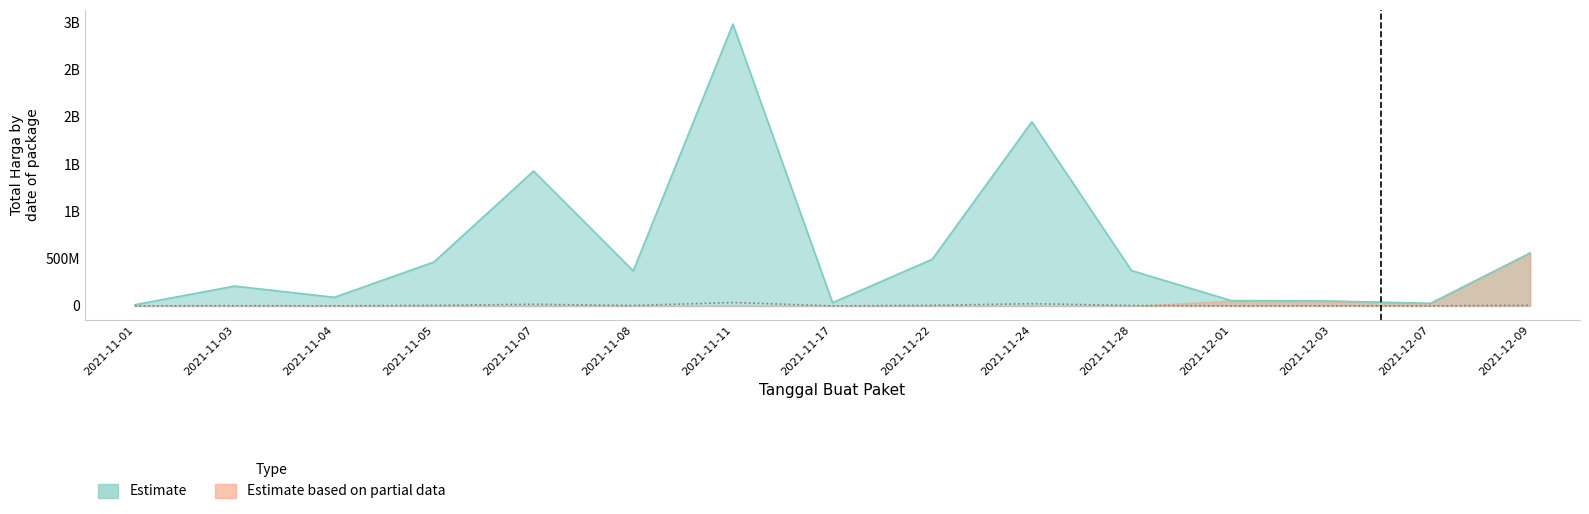

What is the label of the 14th point from the right?

2021-11-03